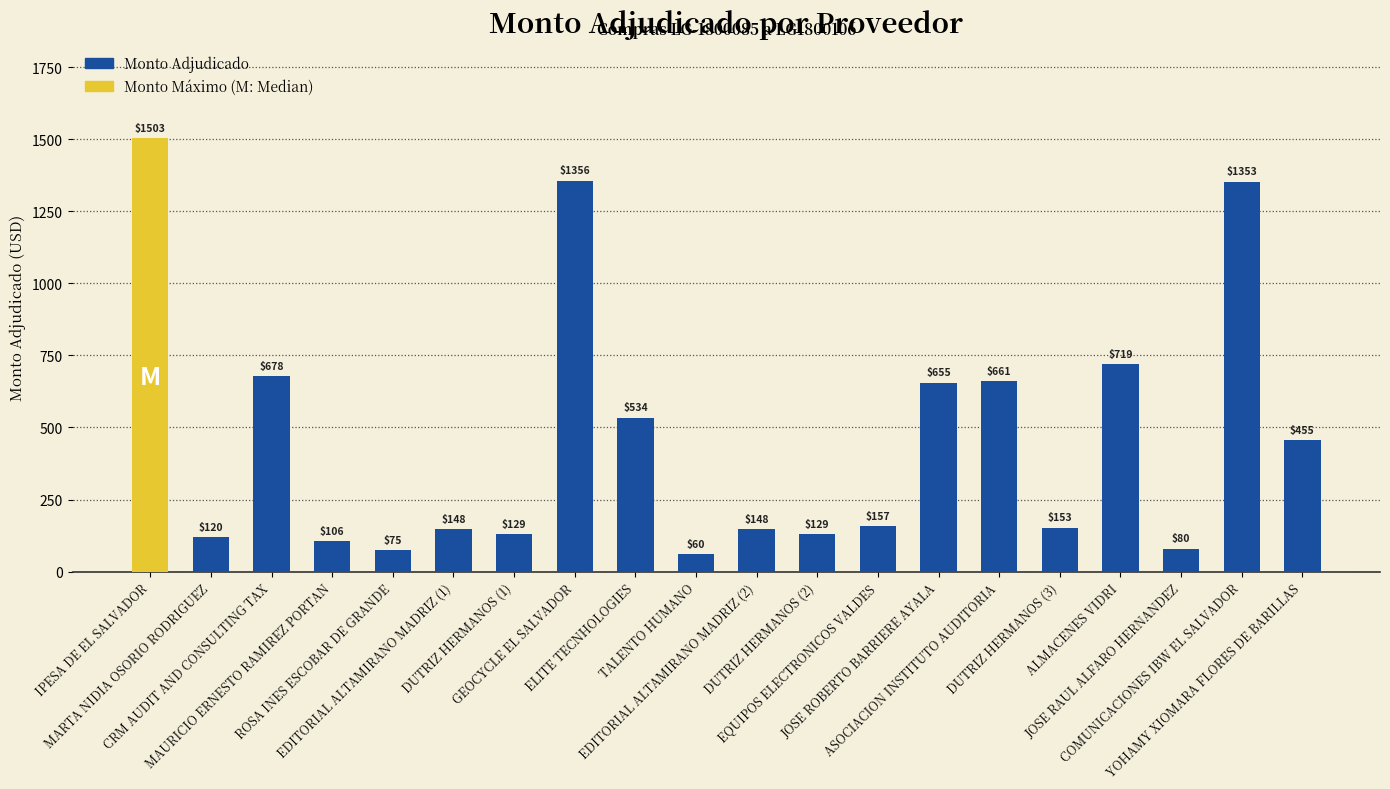

What is the sum of the values at JOSE RAUL ALFARO HERNANDEZ and EQUIPOS ELECTRONICOS VALDES?

237.0